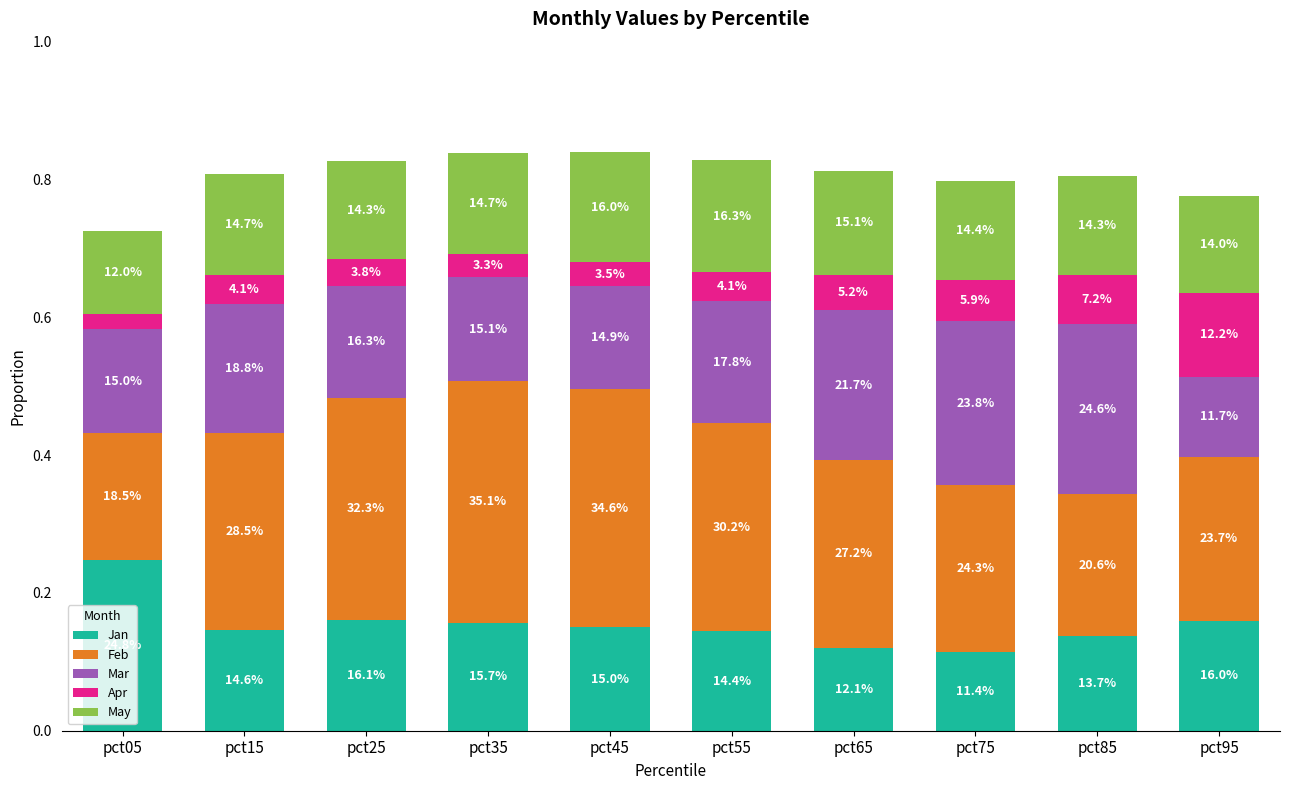

What are all the series names shown in the legend?

Jan, Feb, Mar, Apr, May